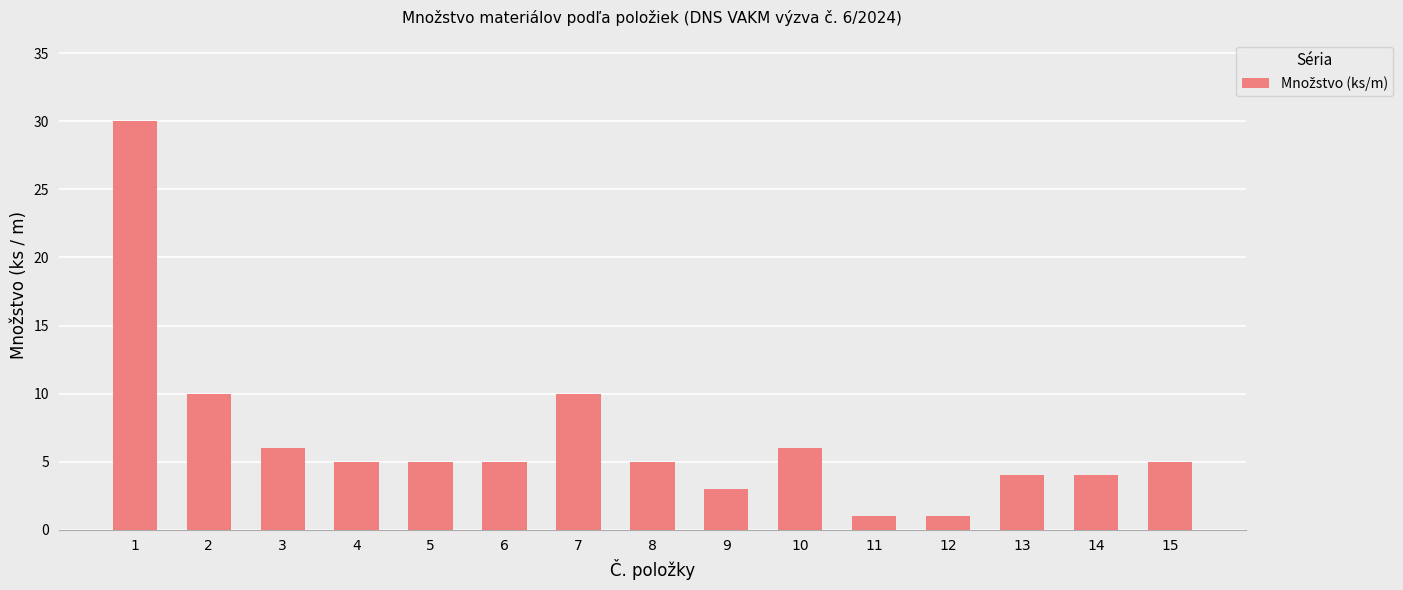

Does the chart contain stacked bars?

No